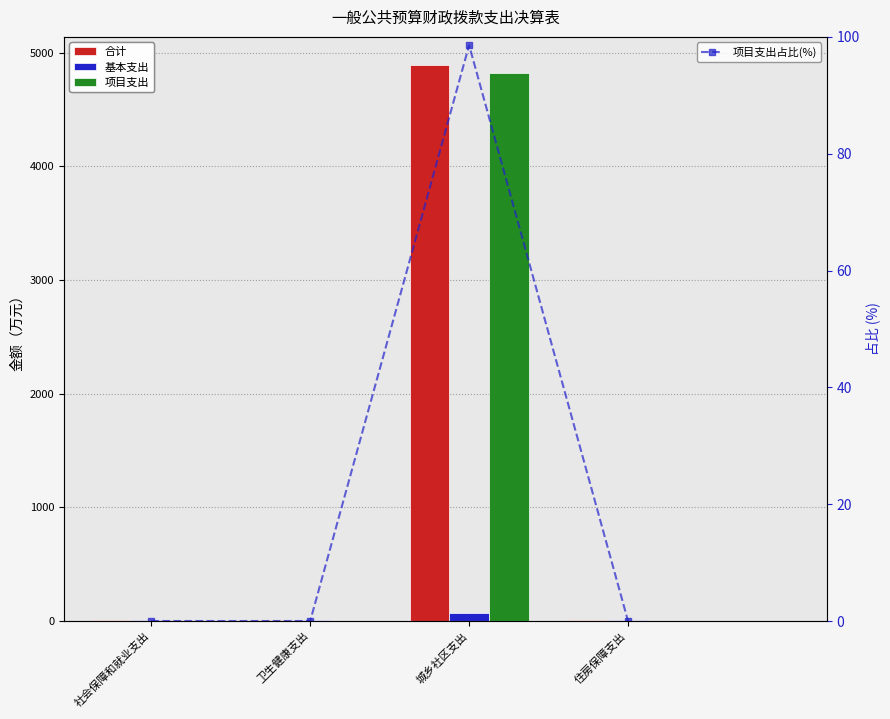

Between 卫生健康支出 and 住房保障支出, which series saw the biggest shift?

合计